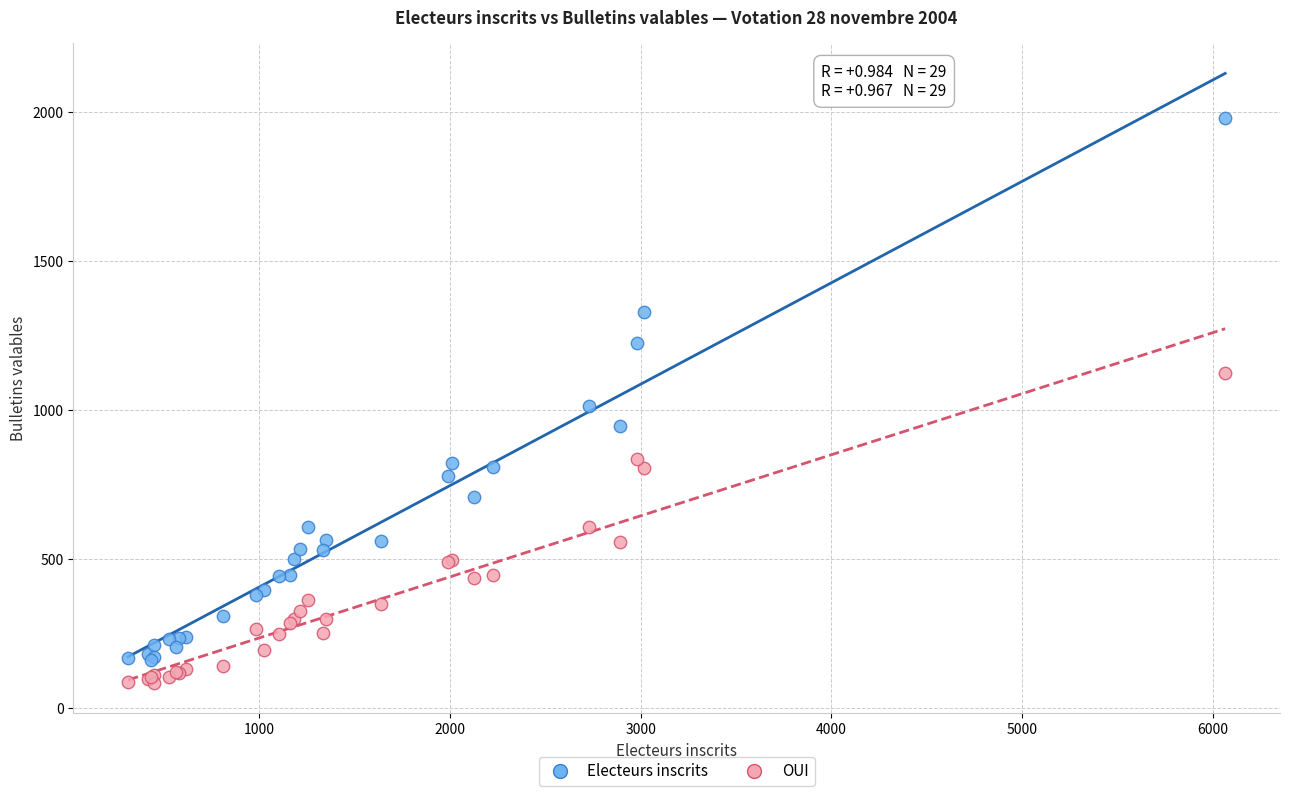

Which series reaches the maximum Y coordinate?

Electeurs inscrits